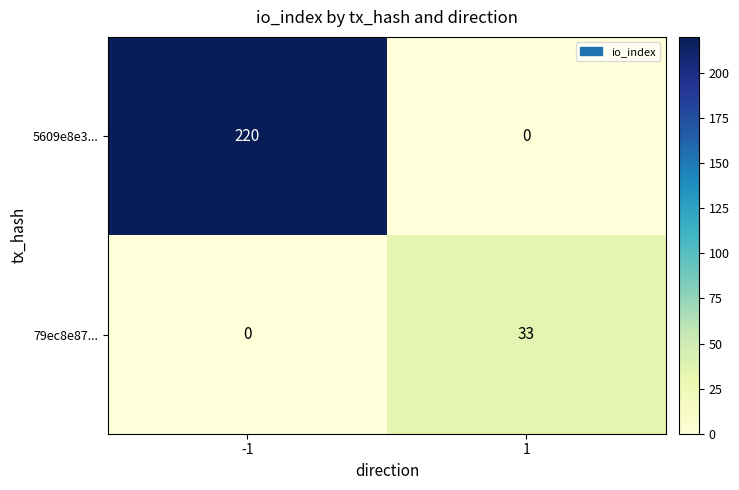

Reading left to right, list all the values displayed in this chart.

5609e8e3...: -1=220	1=0
79ec8e87...: -1=0	1=33